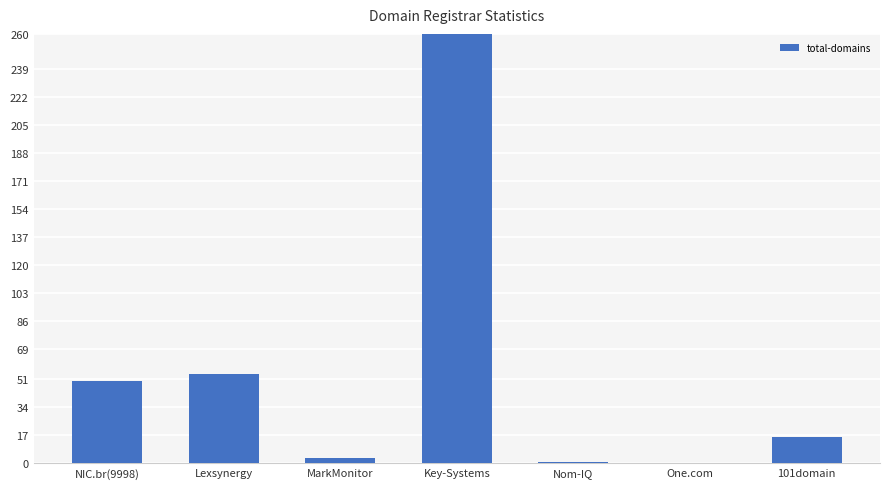

What is the difference between the second highest and minimum values?

54